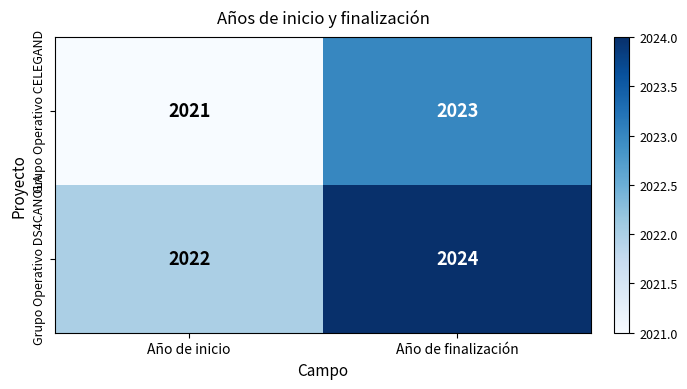

Rank the series at Año de inicio from highest to lowest value.

Grupo Operativo DS4CANOLA, Grupo Operativo CELEGAND